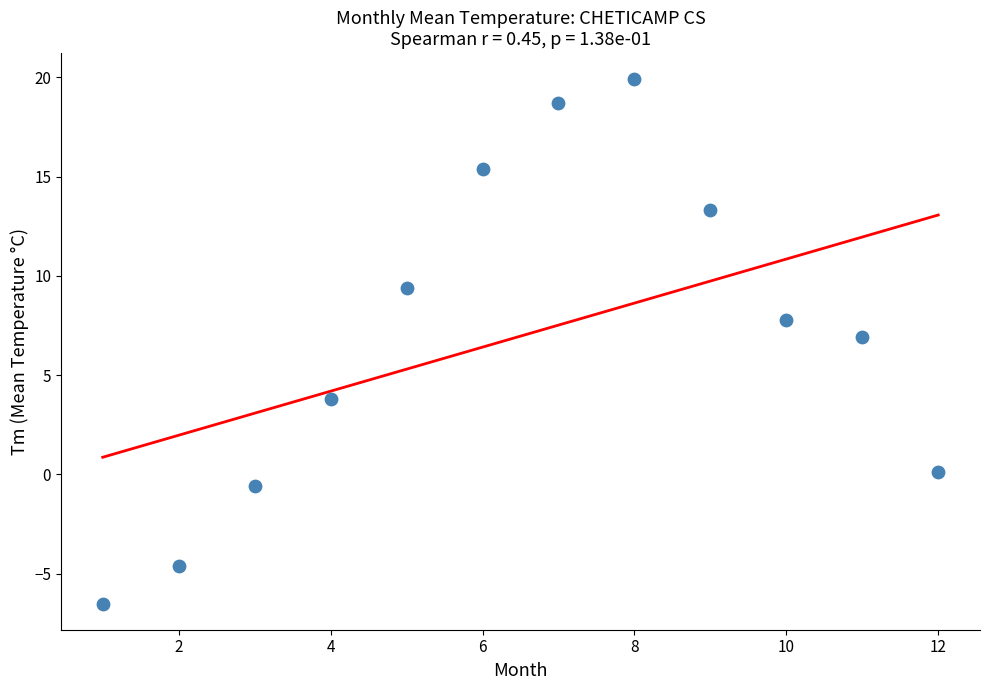

What Y value in the scatter plot is closest to 6?

6.9